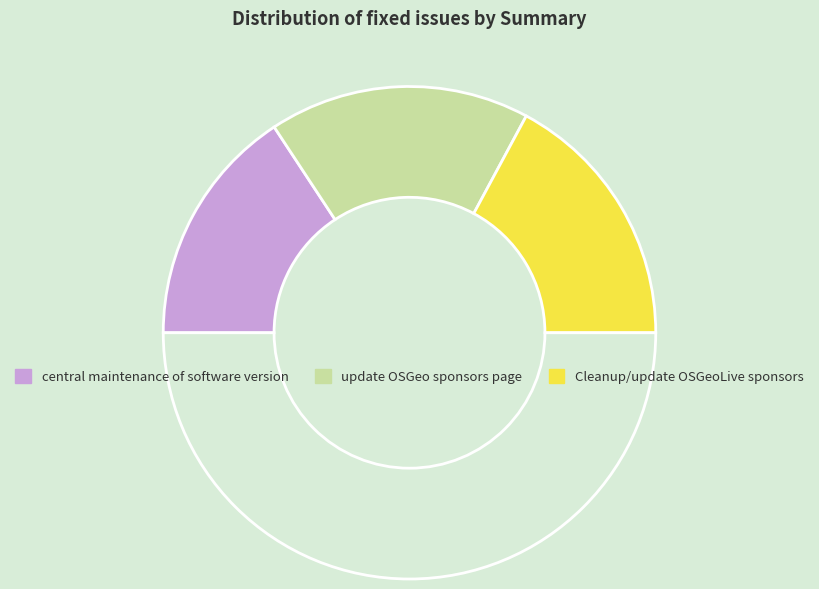

Rank the categories by value from highest to lowest.

Cleanup/update OSGeoLive sponsors, update OSGeo sponsors page, central maintenance of software version